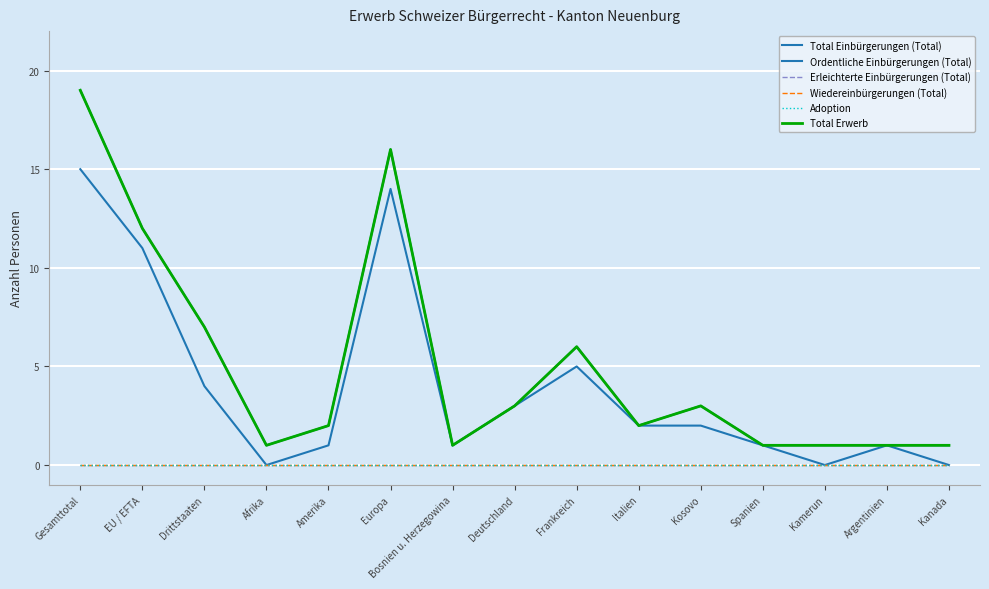

What is the maximum value for Total Einbürgerungen (Total)?

19